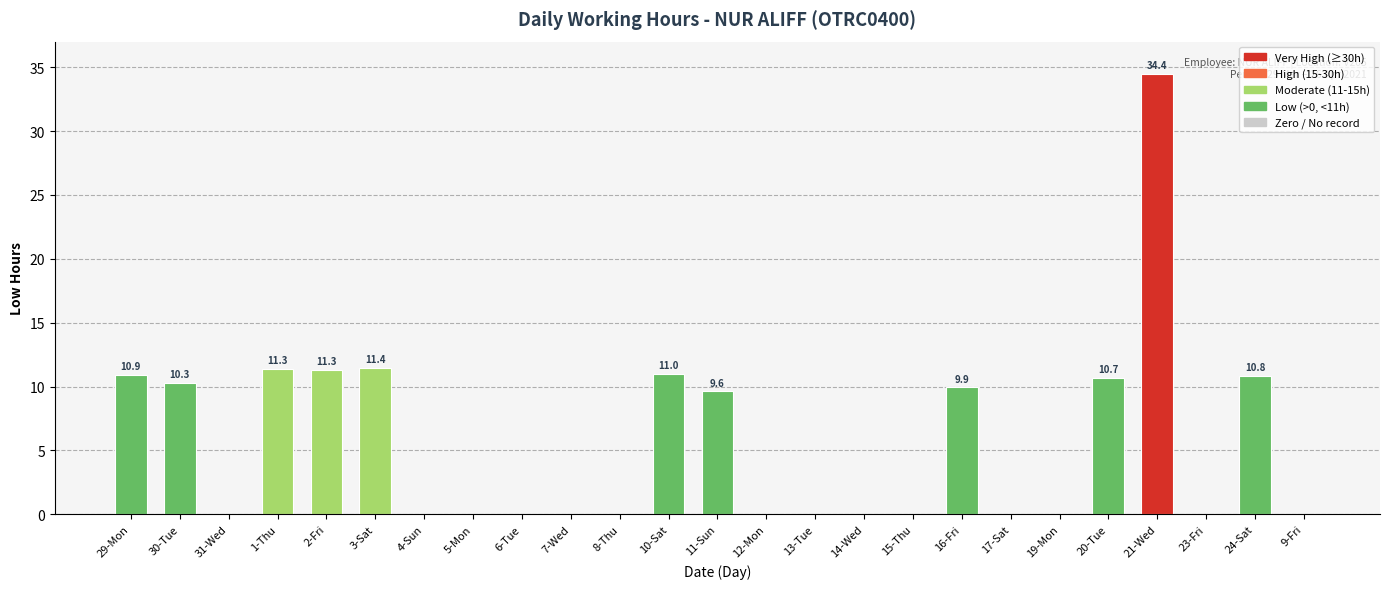

Approximately how many times larger is the value at 11-Sun compared to 1-Thu?

0.8